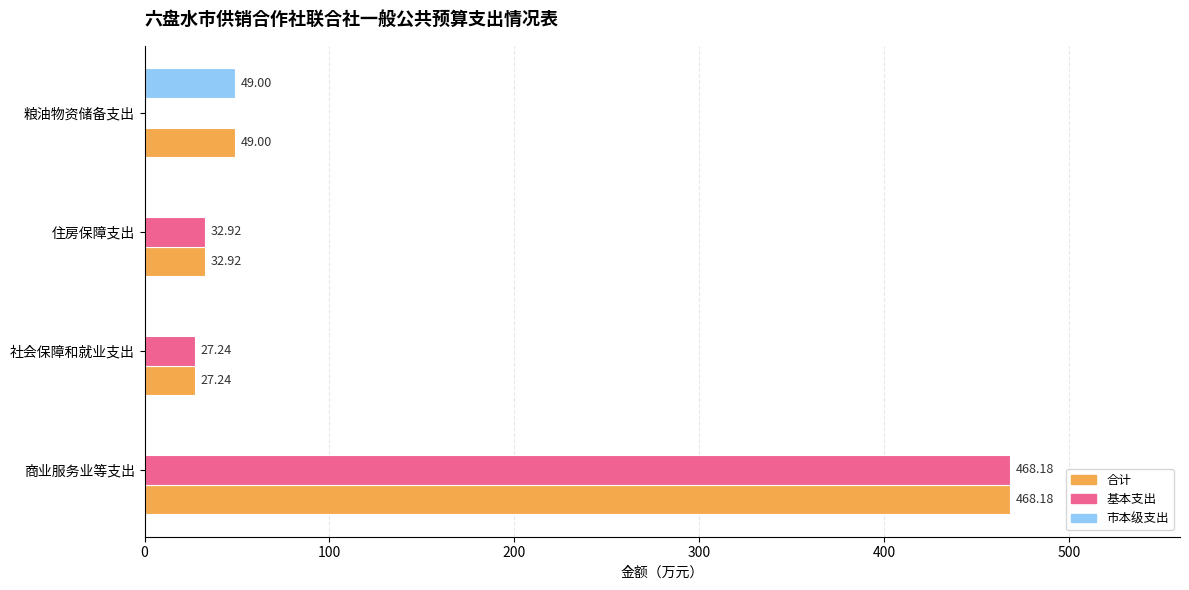

Where is 基本支出 nearest to the value 234?

住房保障支出